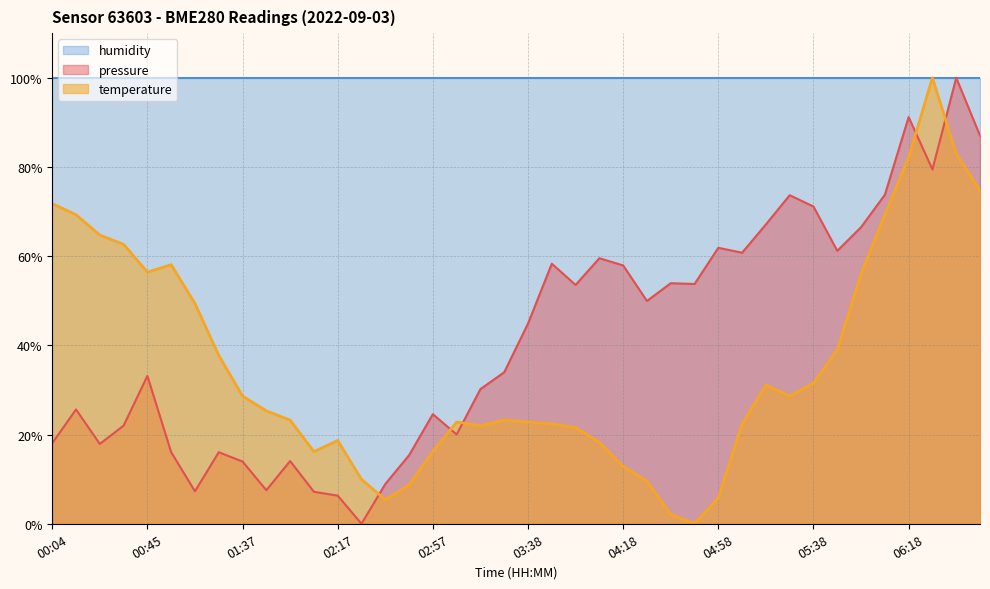

True or false: pressure has a value of 100.0 at 06:38.

True